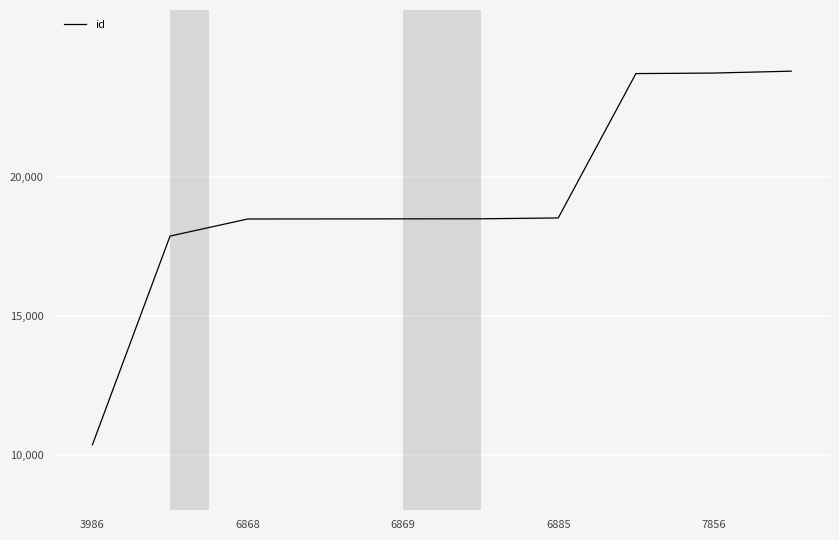

What is the difference between the maximum and minimum values?

13443